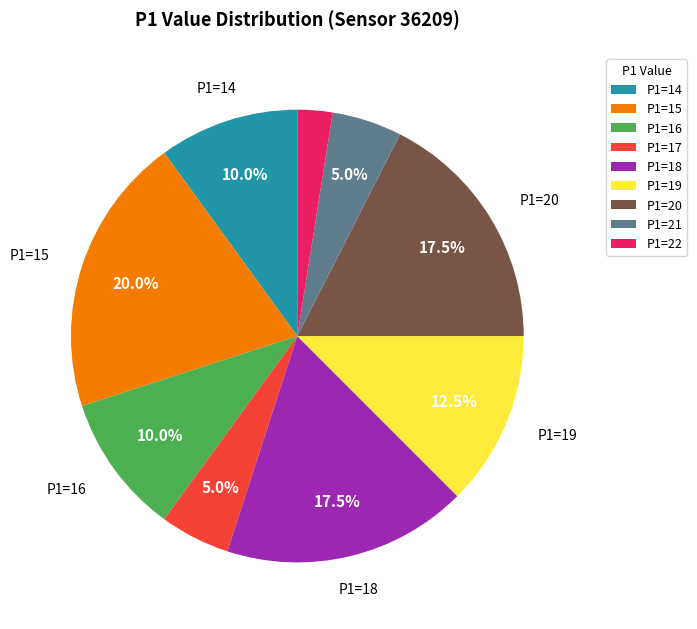

Is there any slice that represents more than half of the pie?

No